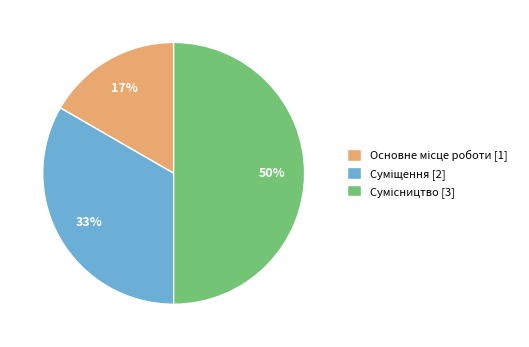

To the nearest percent, what is the difference between the largest and smallest slice percentages?

33%